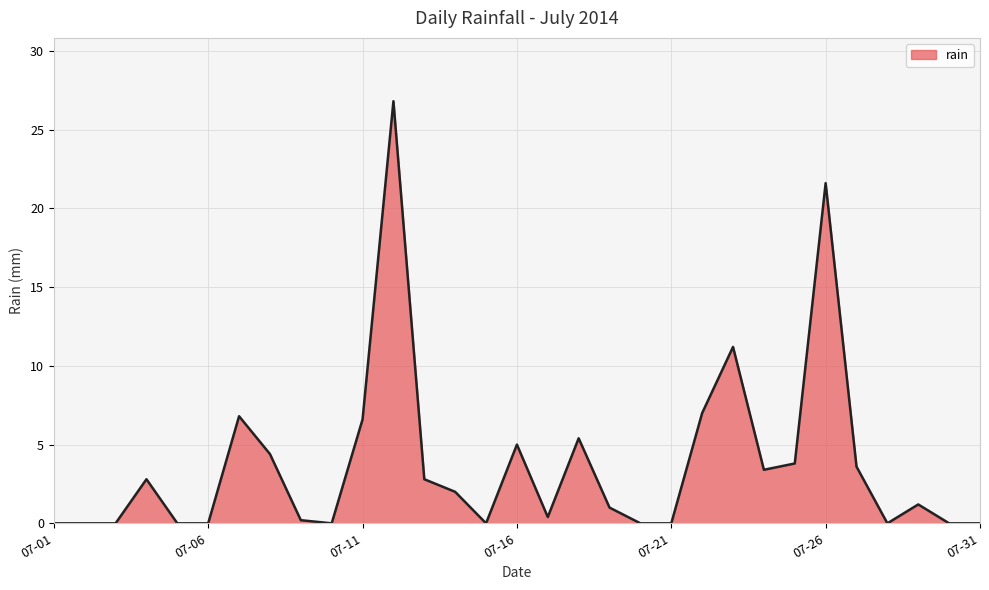

What is the greatest value displayed?

26.8